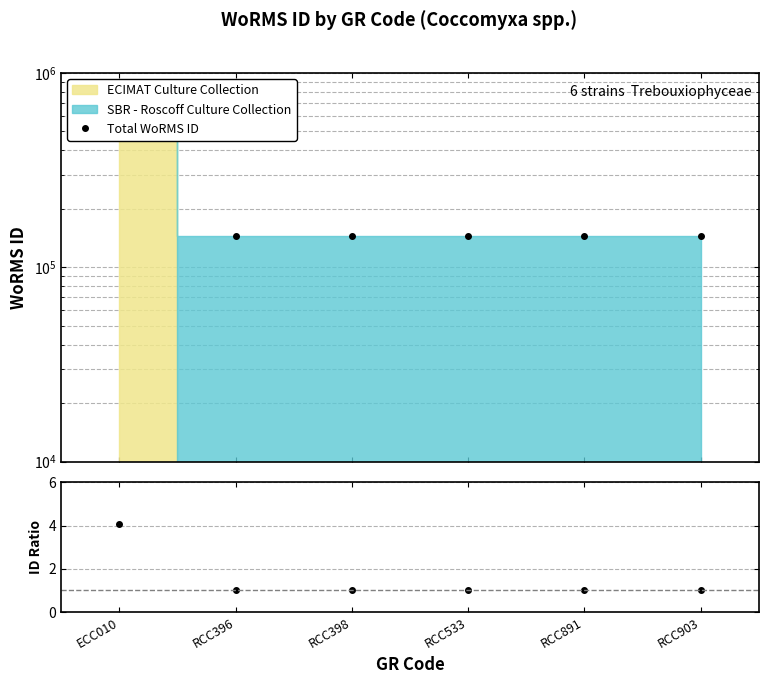

What is the minimum value for Total WoRMS ID?

143947.0